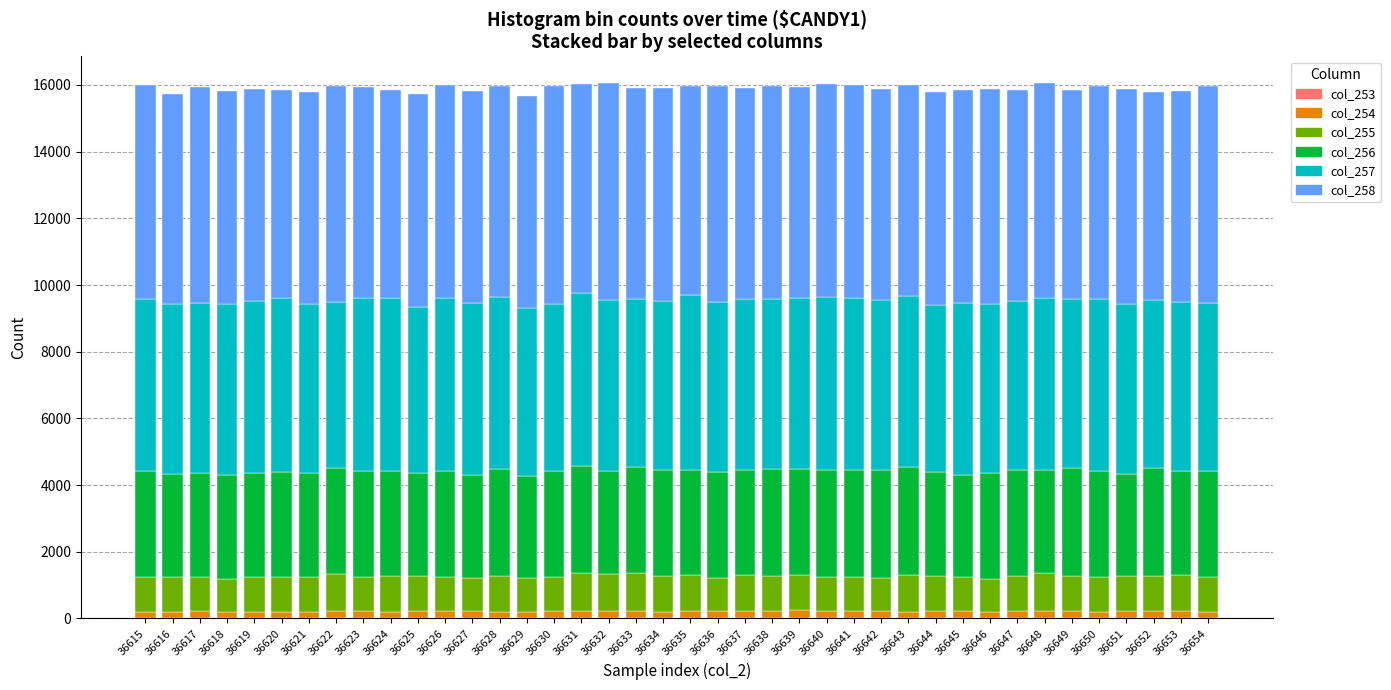

What is the average value of the col_257 series?

5113